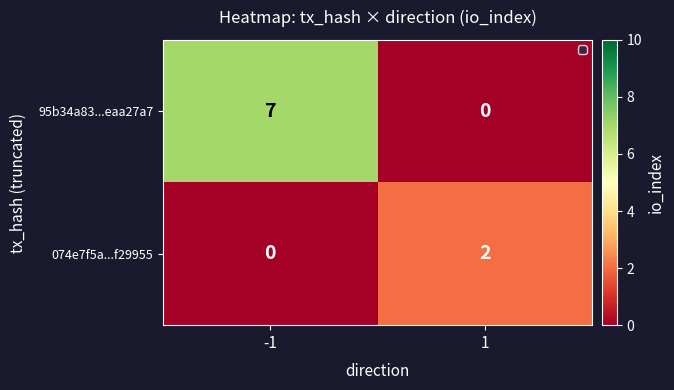

What is the difference between the 95b34a83...eaa27a7 values at 1 and -1?

7